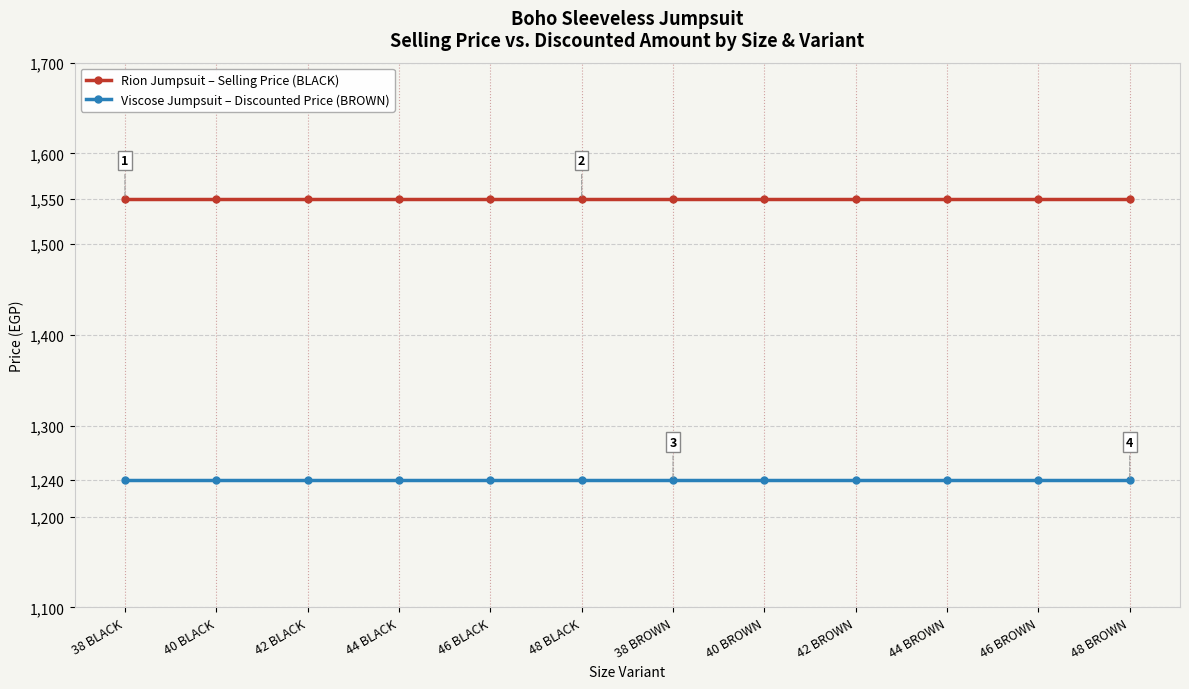

At how many categories does at least one series exceed 1499?

12